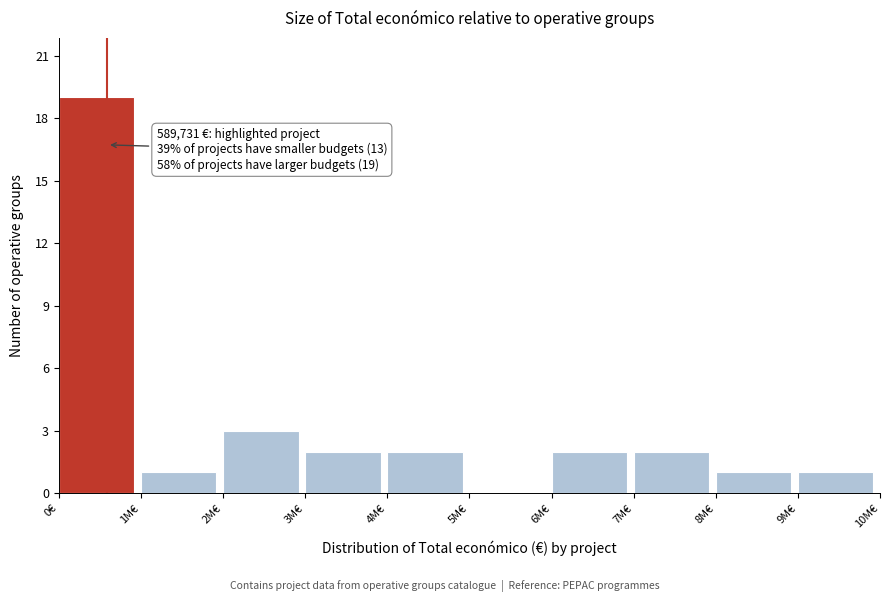

Reading left to right, what are all the values shown in this chart?

0€=19	1M€=1	2M€=3	3M€=2	4M€=2	5M€=0	6M€=2	7M€=2	8M€=1	9M€=1